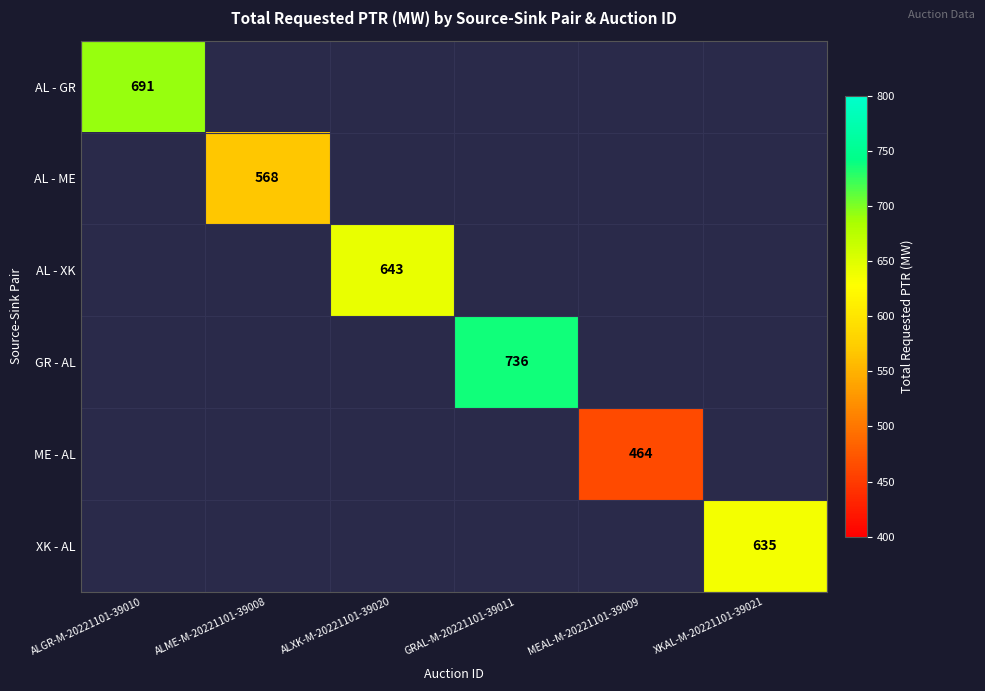

At which category does the chart reach its peak across all series?

GRAL-M-20221101-39011